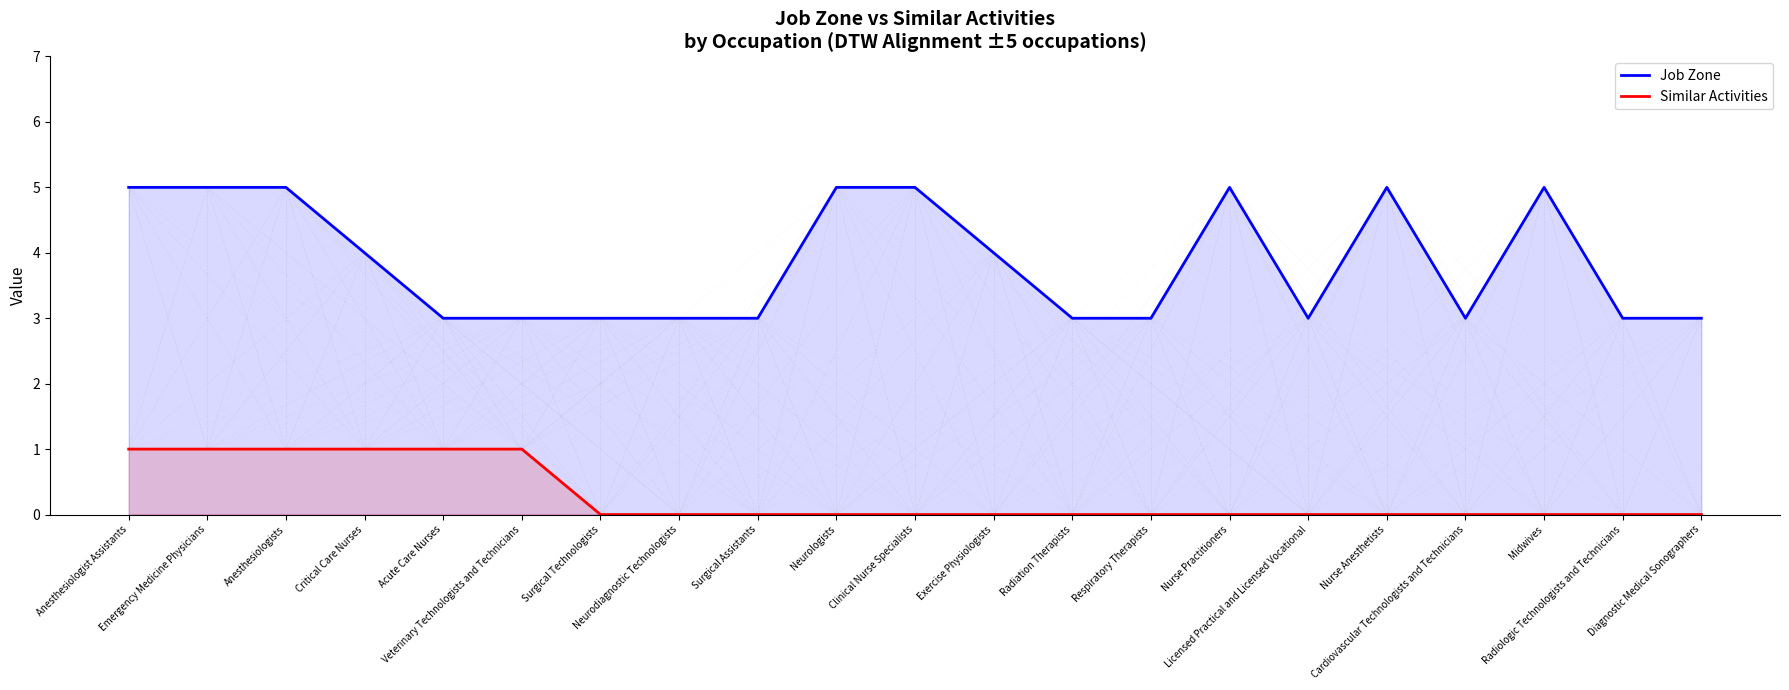

What position from the right is Critical Care Nurses?

18